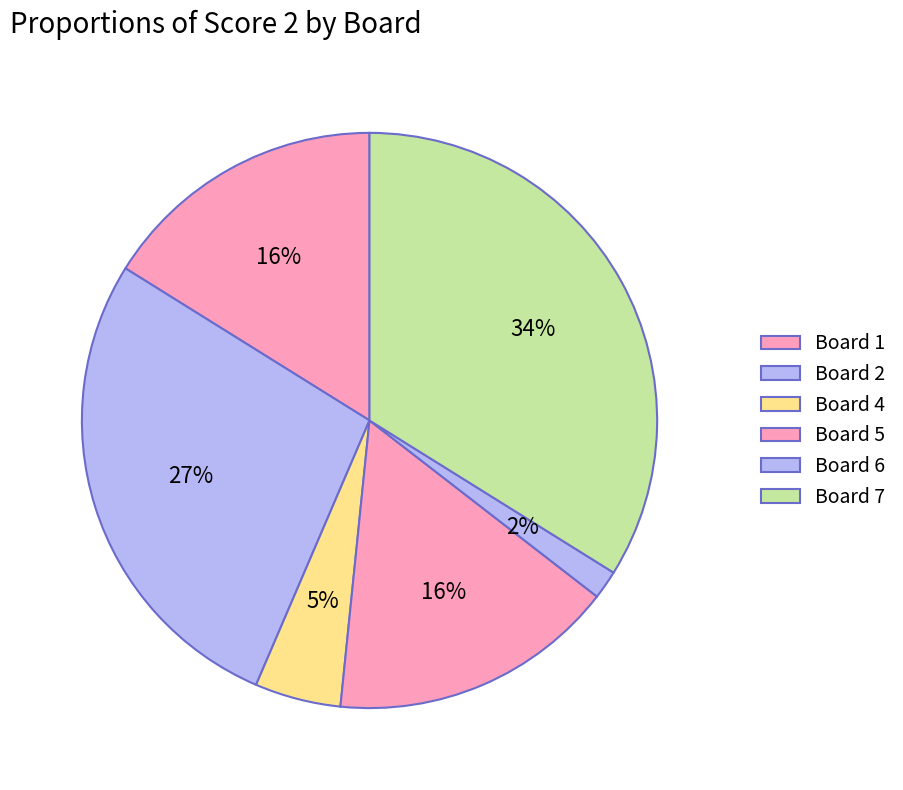

What percentage is NOT represented by Board 1?

83.9%